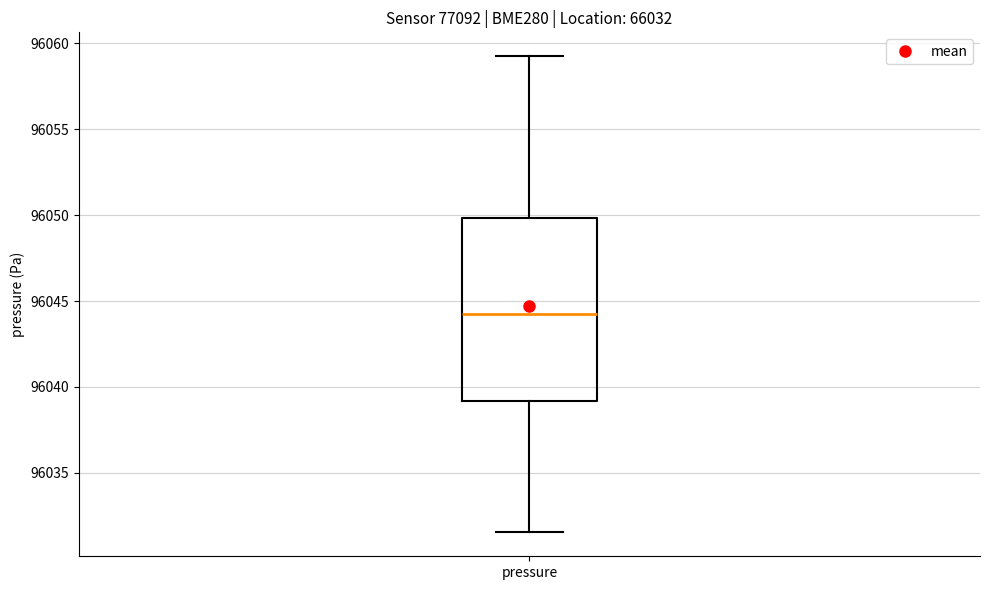

Where does the upper whisker of the box for pressure end on the y-axis? The values are not printed on the chart, so give them approximately, as read against the axis.

96059.5